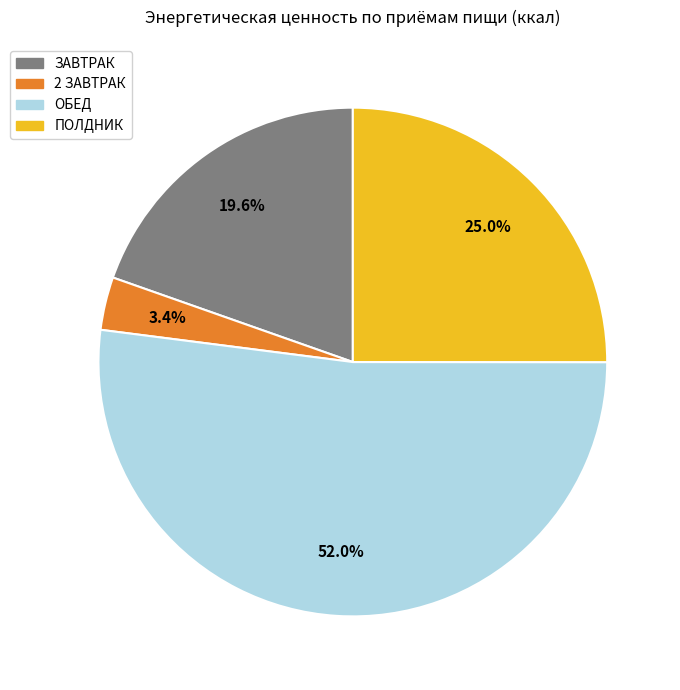

Between ЗАВТРАК and ОБЕД, which is larger?

ОБЕД